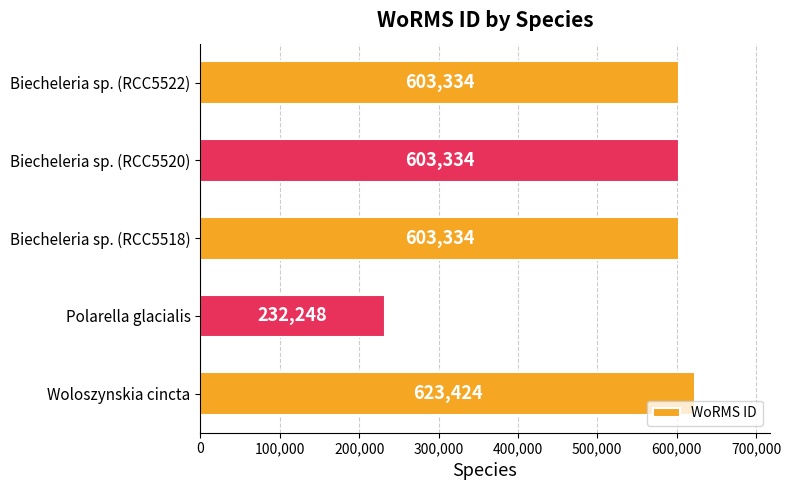

What is the difference between the maximum and minimum values?

391176